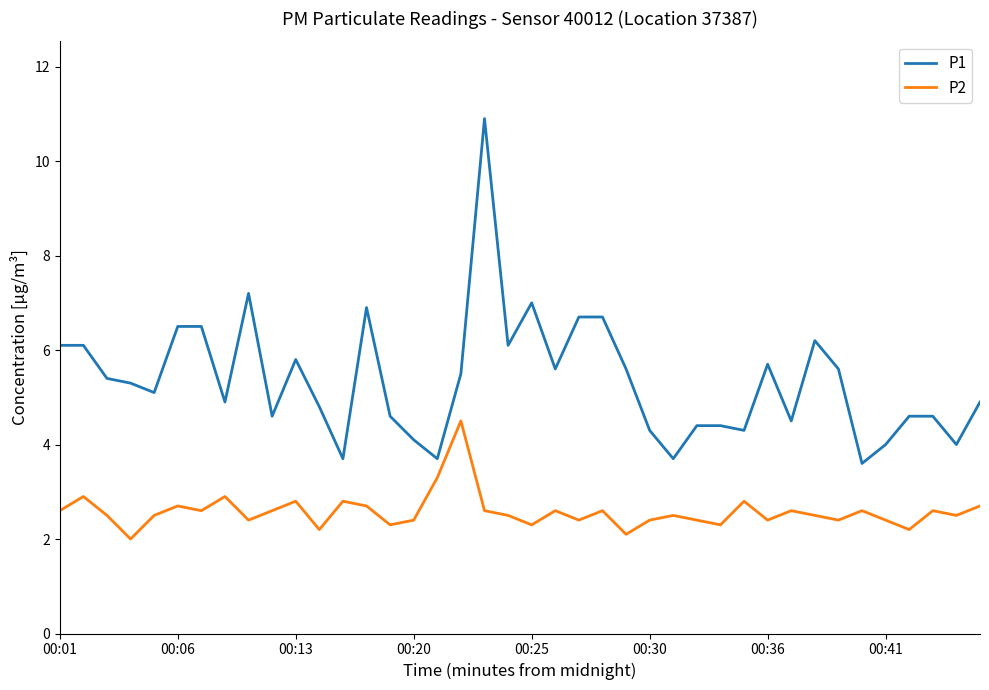

True or false: P1 and P2 cross at least once.

False